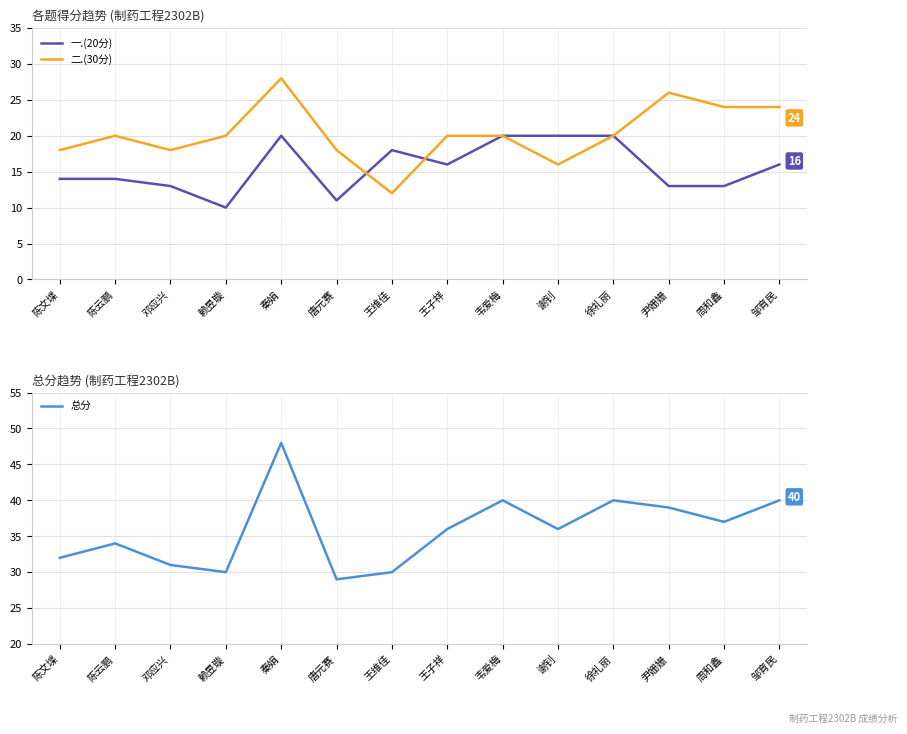

Which series has the widest spread of values?

总分